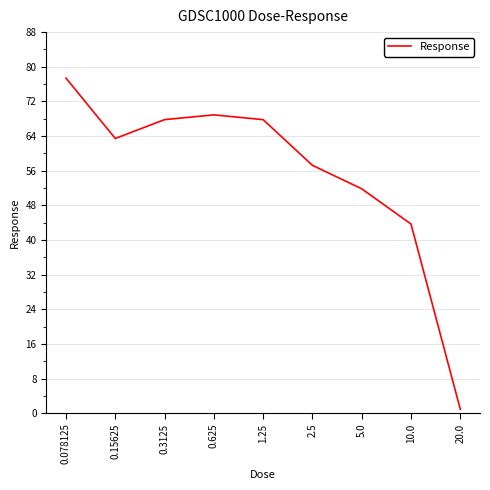

The value at 0.078125 is 45.0. True or false?

False